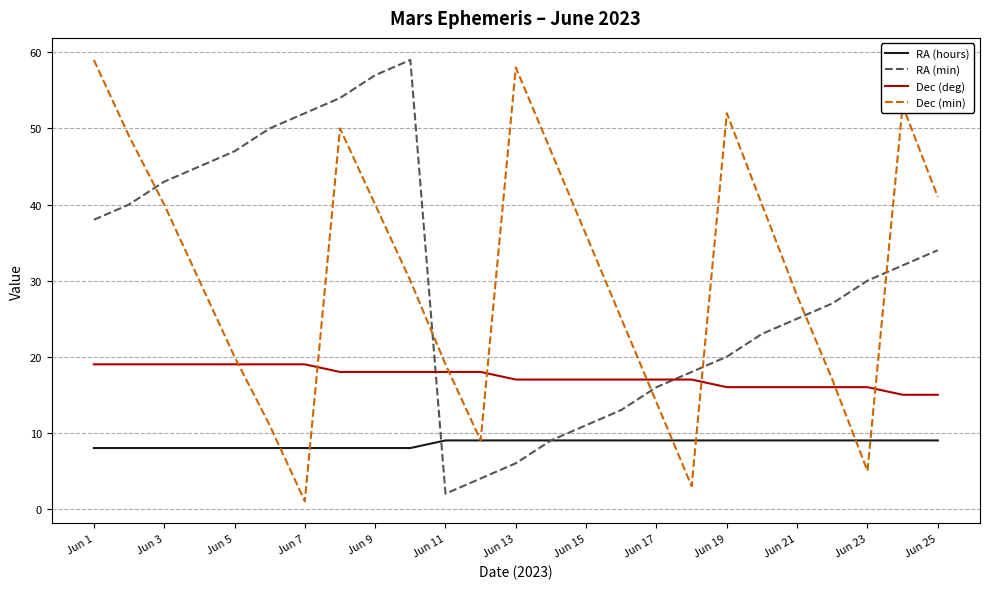

Does the chart display data point markers on the line(s)?

No